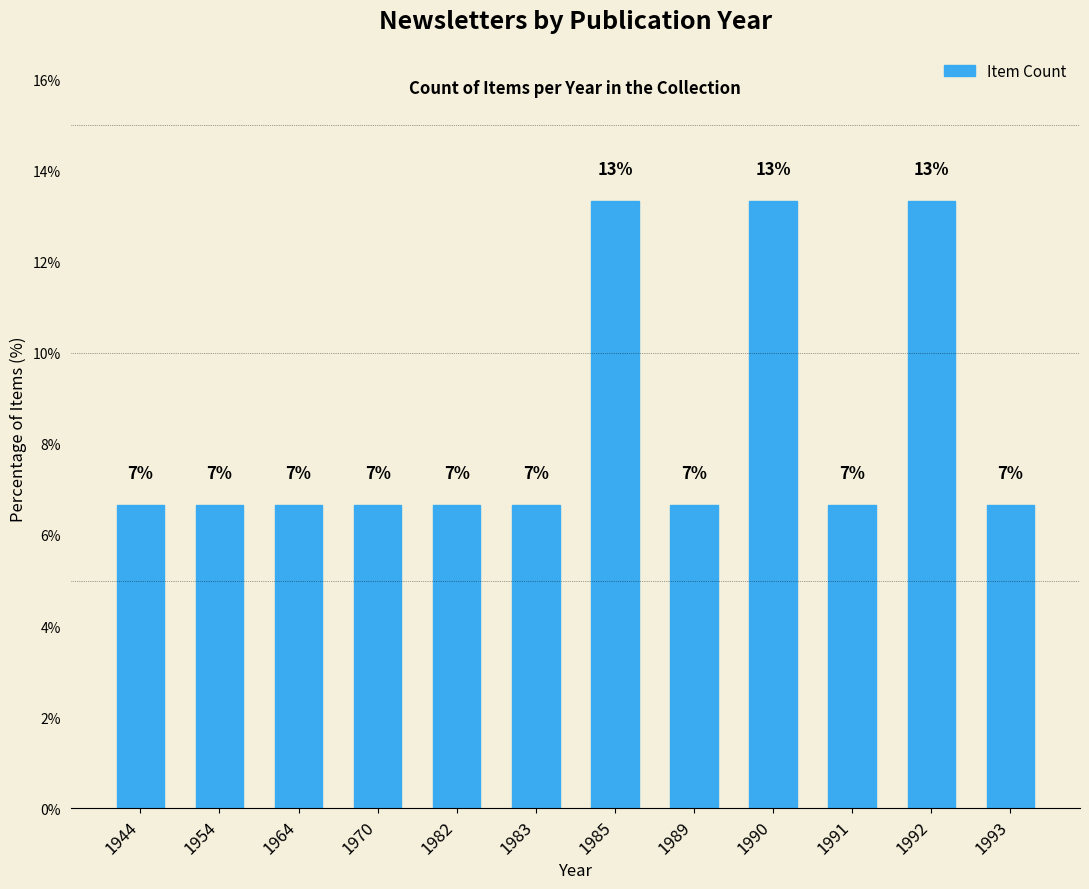

The chart shows a value of 13.3 at 1990. True or false?

True